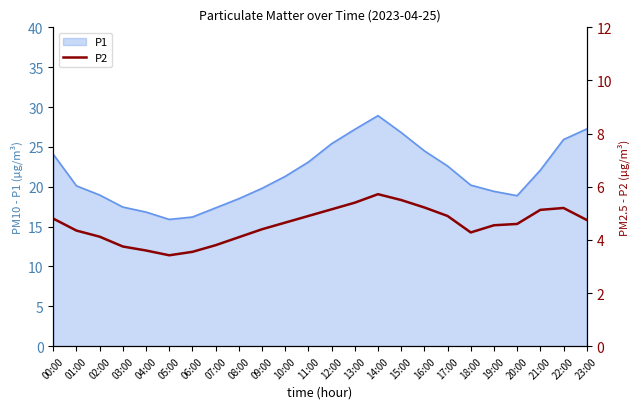

The value at 07:00 is 3.8. True or false?

True